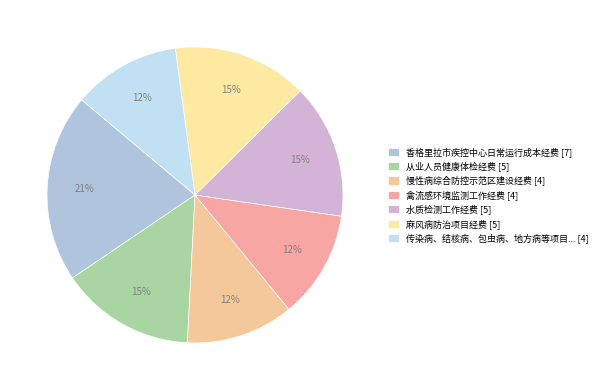

How many slices are in this pie chart?

7